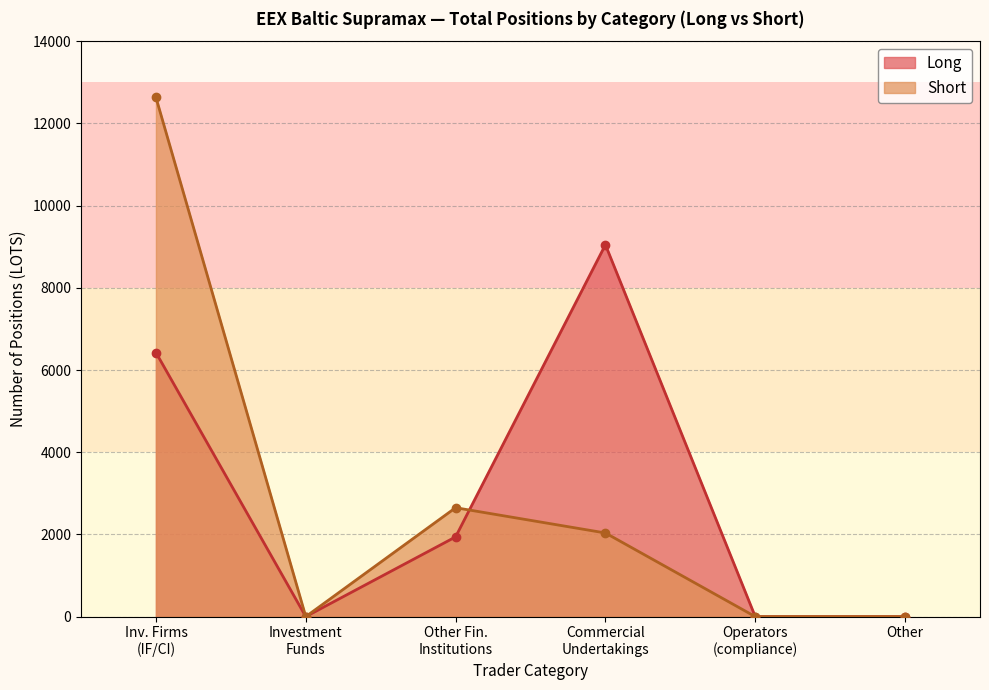

Reading right to left, extract all data points from this chart.

Long: 0.0	0.0	9047.1	1940.0	0.0	6425.0
Short: 0.0	0.0	2035.0	2650.0	0.0	12632.0